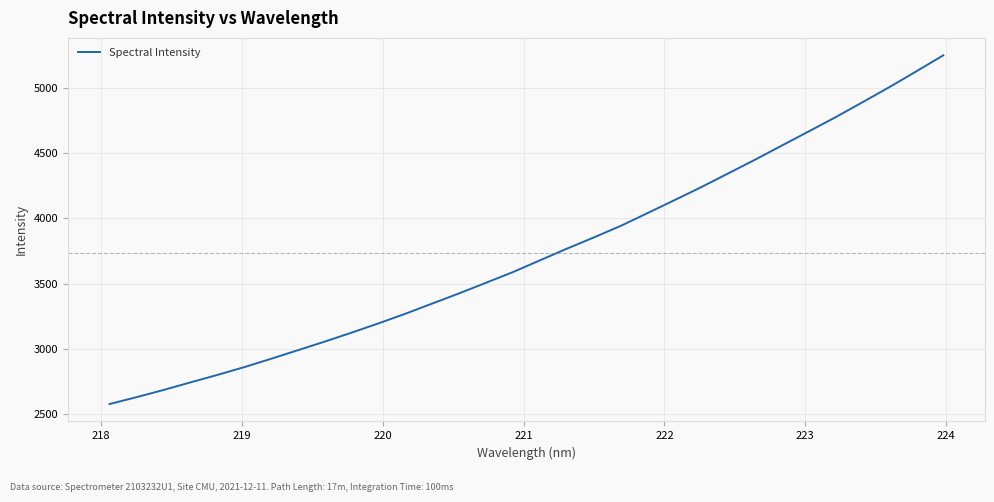

What is the average value?

3733.7